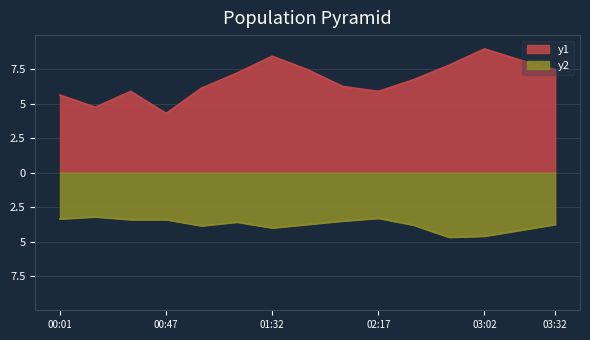

True or false: SDS_P2 and SDS_P1 cross at least once.

False